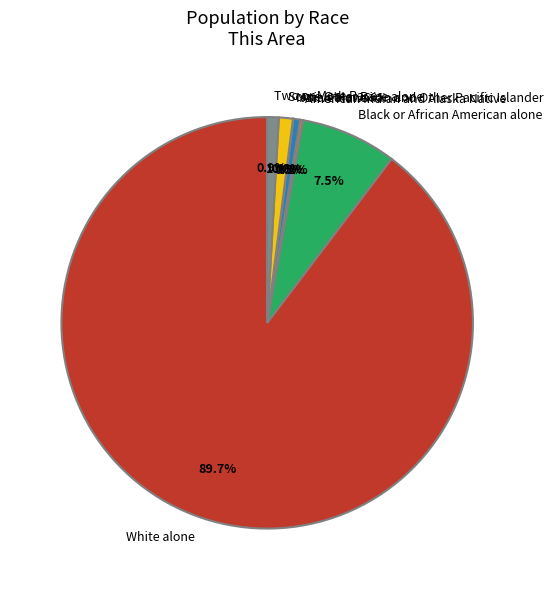

Between White alone and Two or More Races, which is larger?

White alone